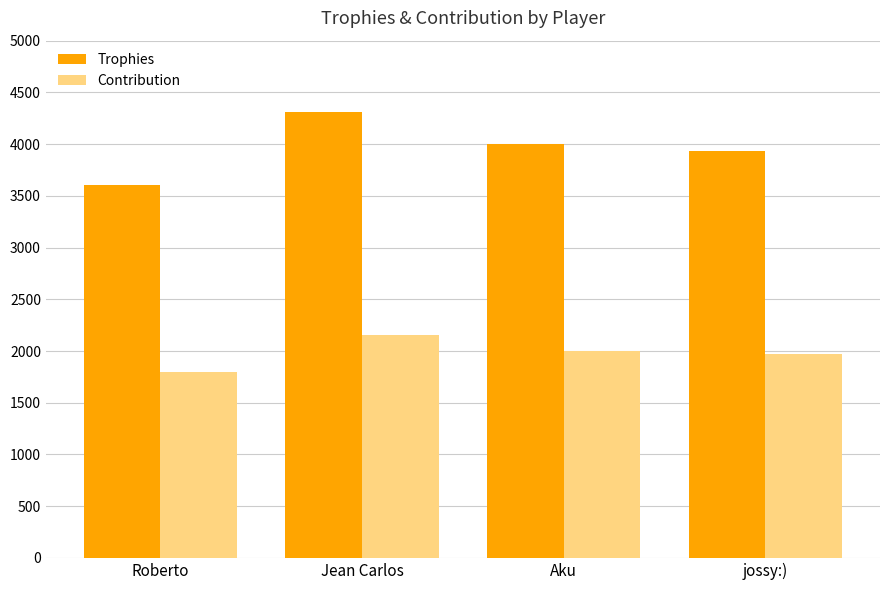

How many bars are there in each group?

2